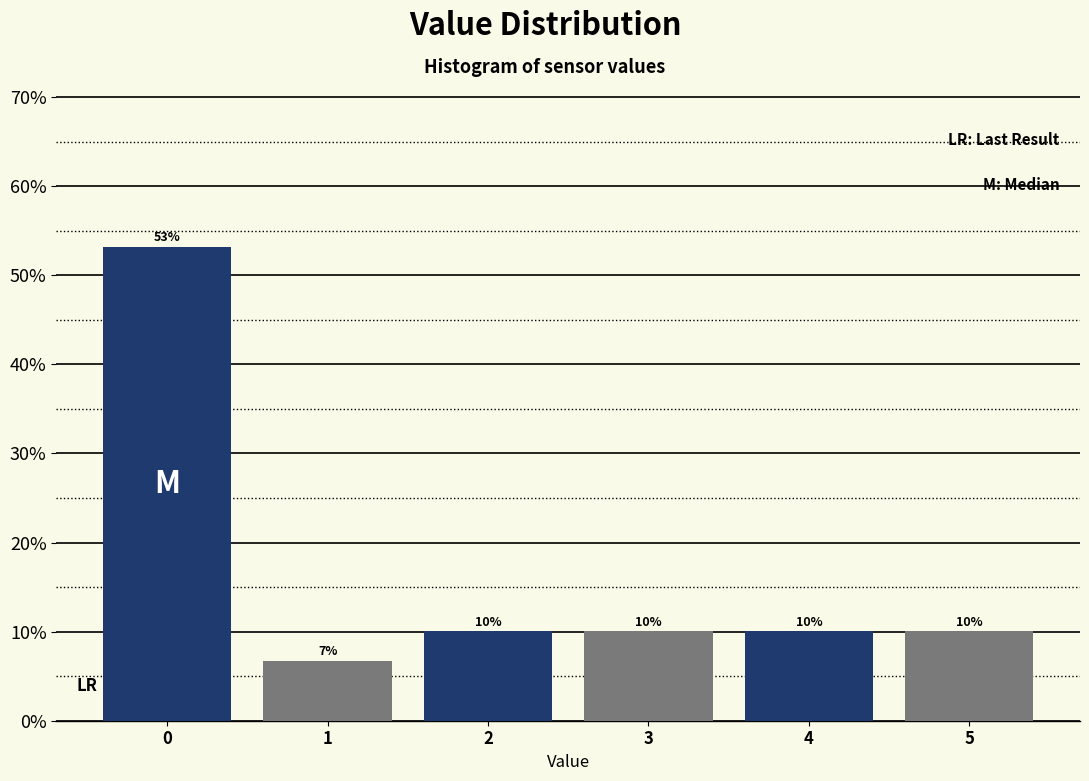

What is the minimum value shown in the chart?

6.7